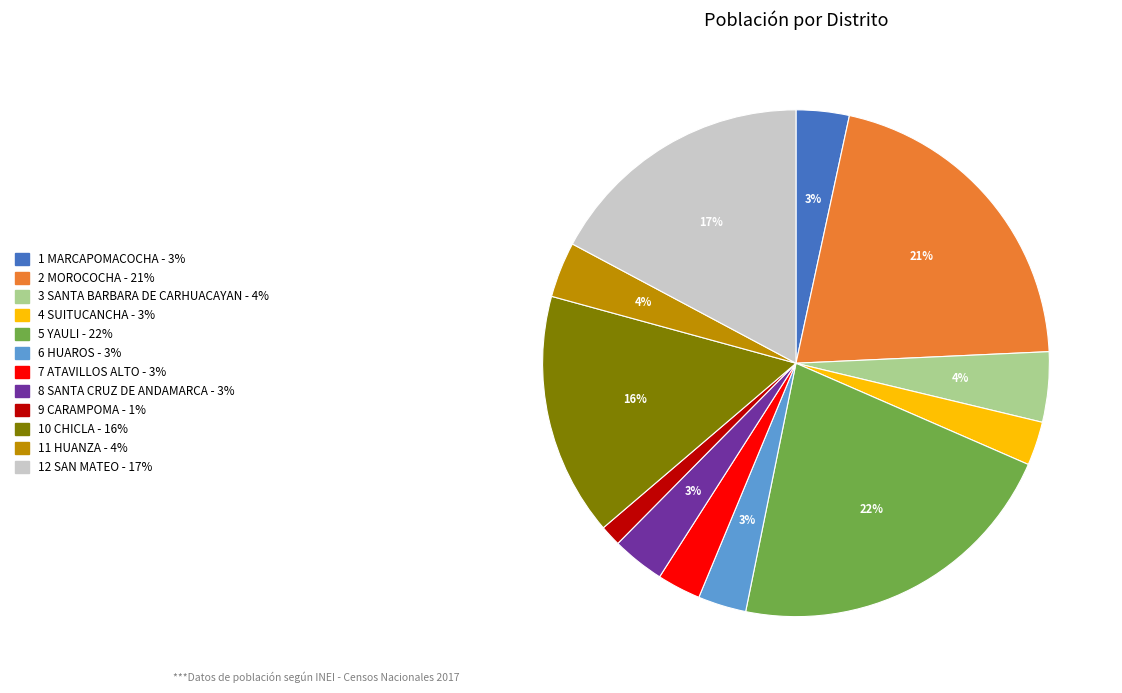

Does any single category account for the majority?

No